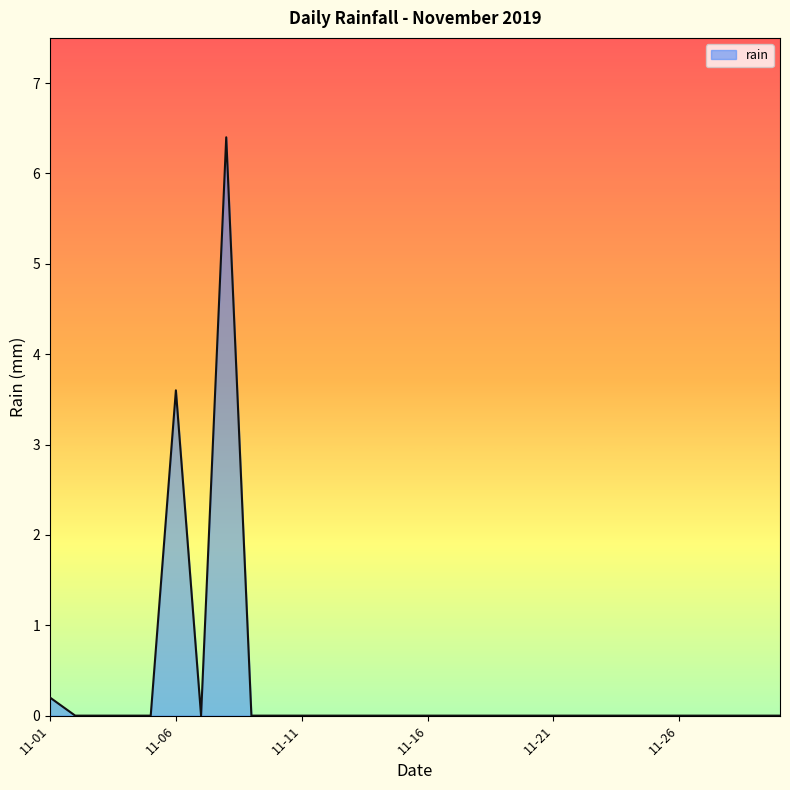

How many lines are shown in the chart?

1